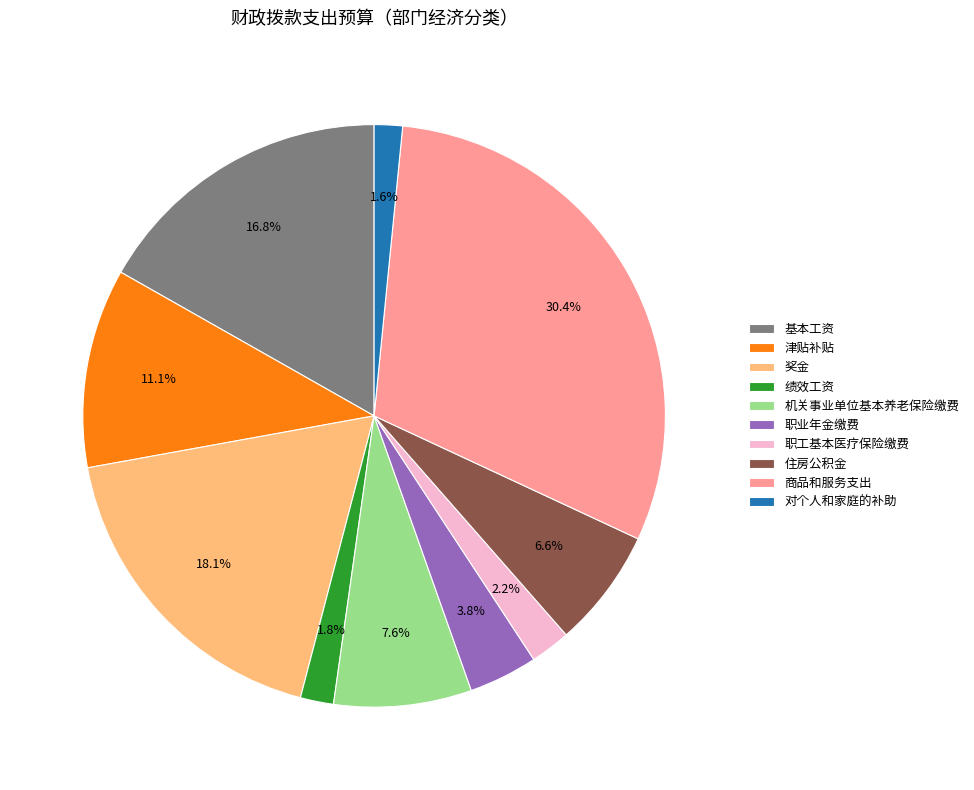

Which has a higher value, 绩效工资 or 津贴补贴?

津贴补贴